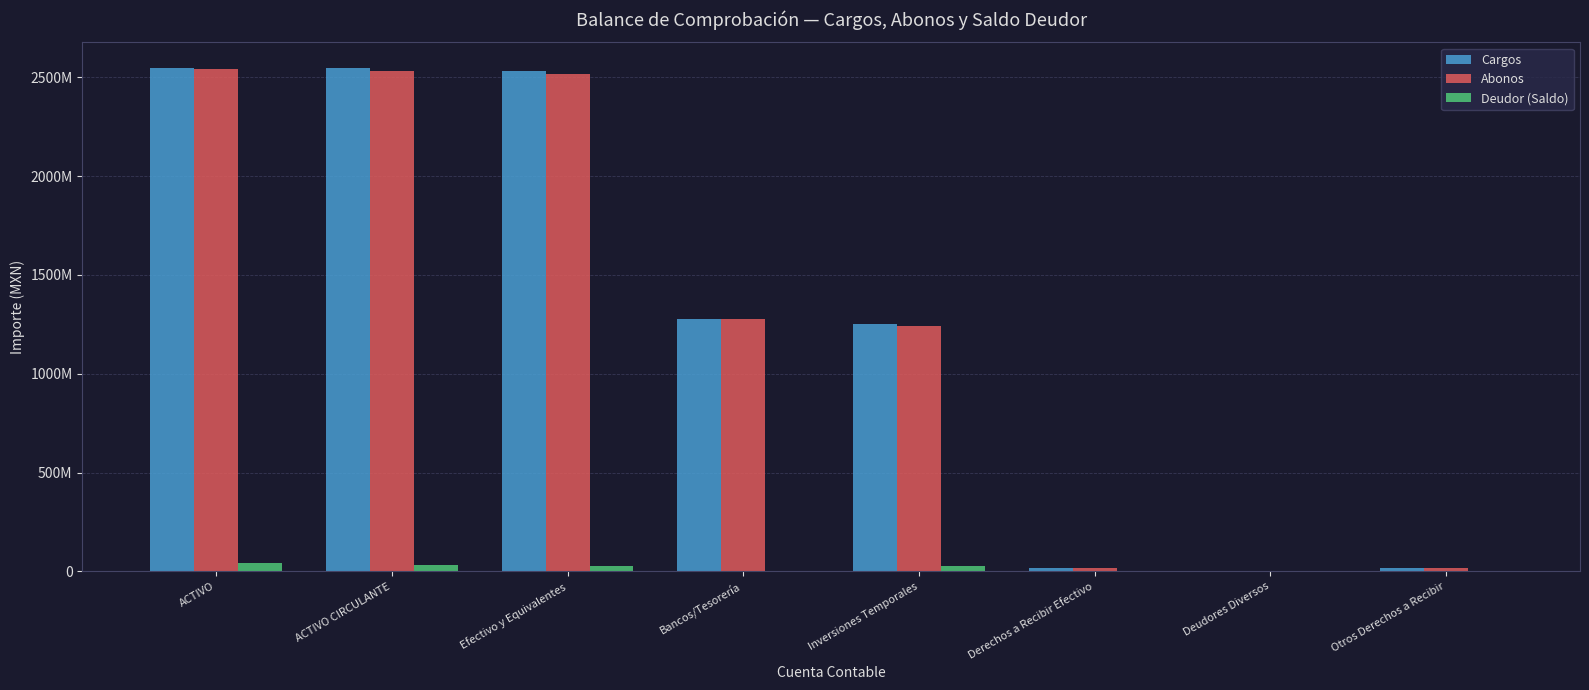

Rank the series at Derechos a Recibir Efectivo from lowest to highest value.

Deudor (Saldo), Abonos, Cargos